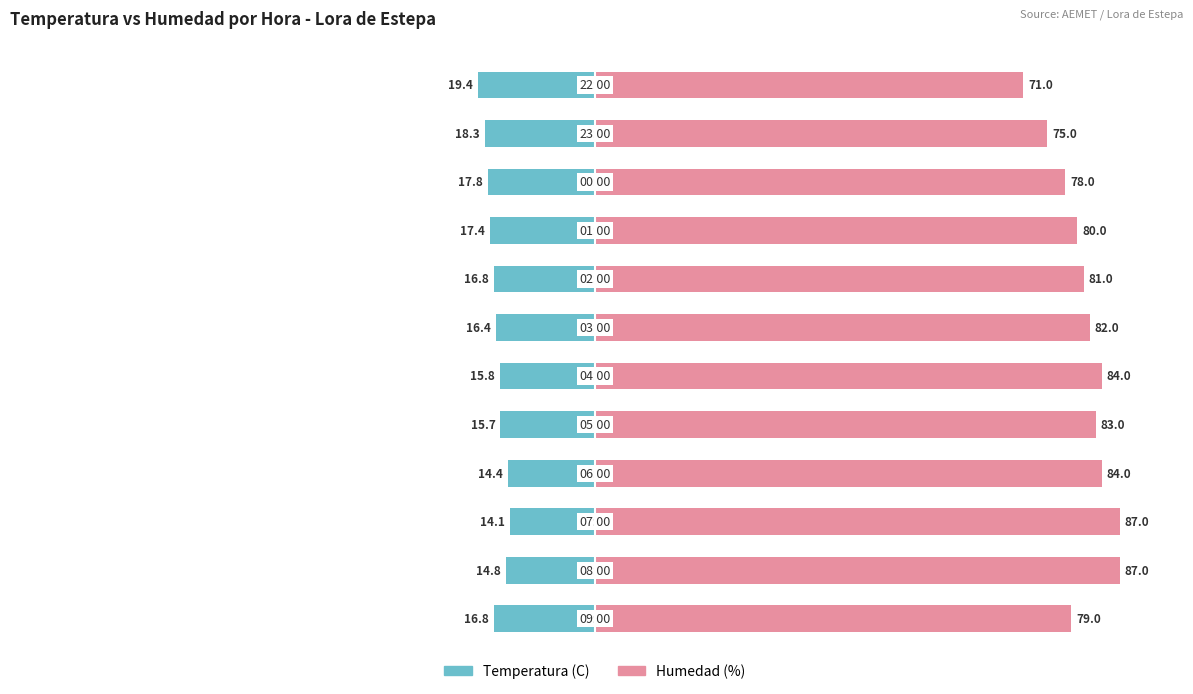

How many values in the Humedad (%) series are below 82?

6